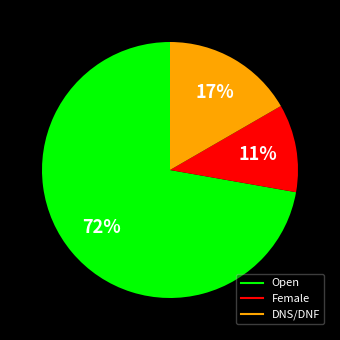

Which category has the biggest portion of the pie?

Open